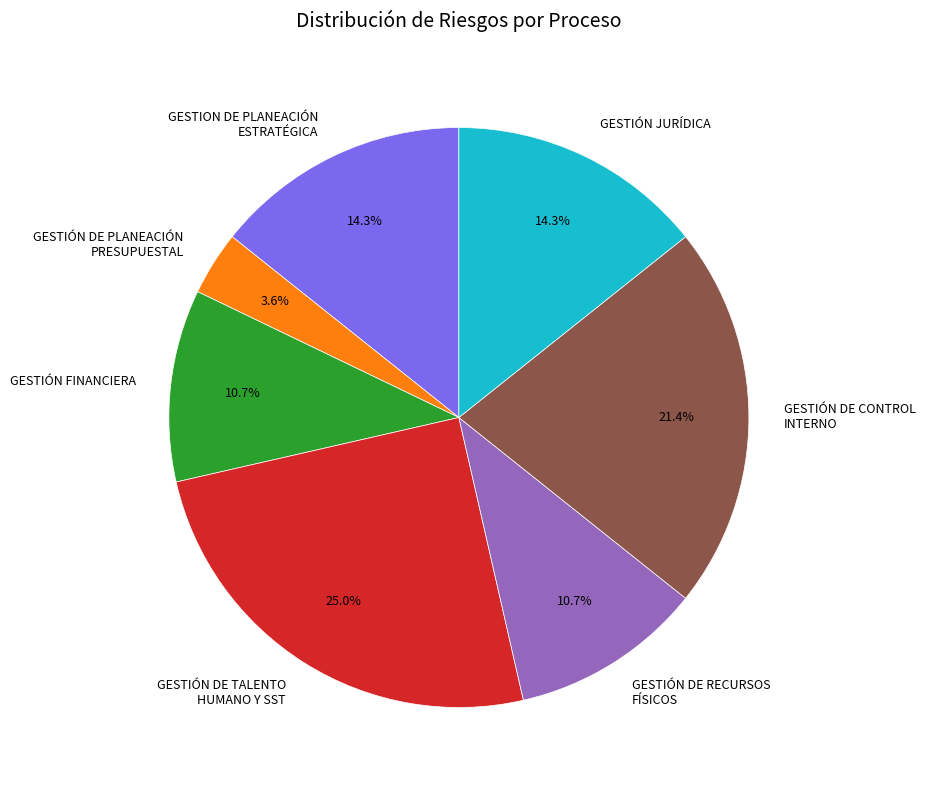

Does any single category account for the majority?

No